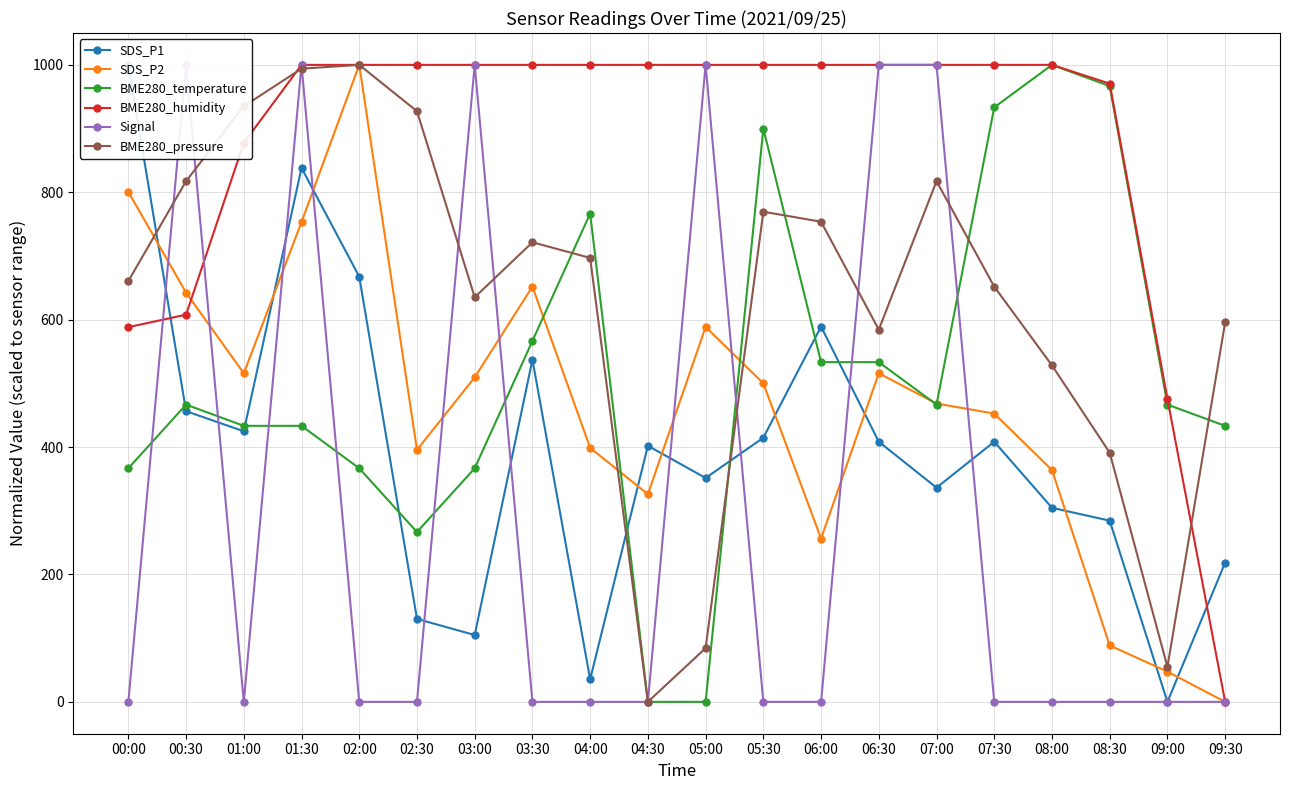

What is the difference between the second highest and second lowest values in the BME280_pressure series?

939.1